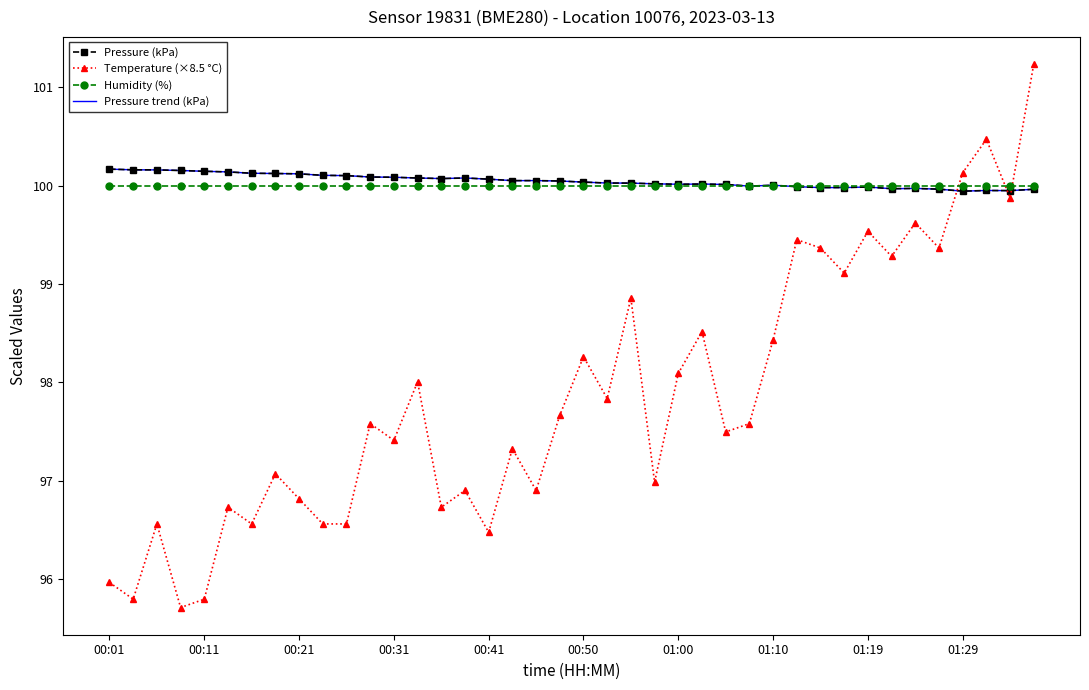

How many intersections are there between Pressure (kPa) and Temperature (×8.5 °C)?

3